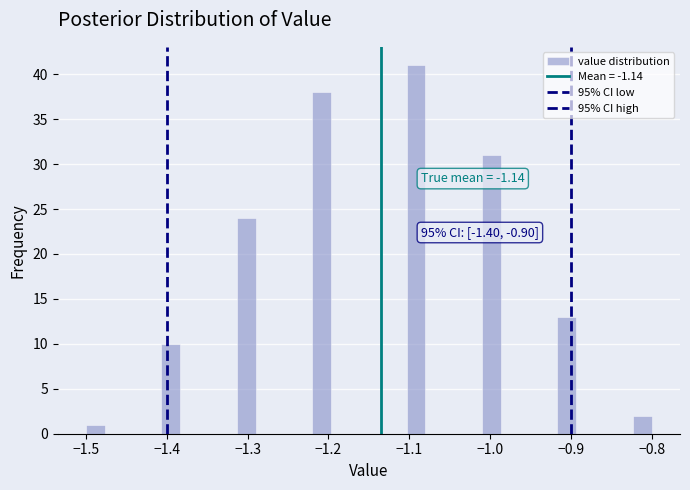

Around what value on the x-axis is the tallest bar? Give the approximate position of its centre, as read against the axis.

-1.09